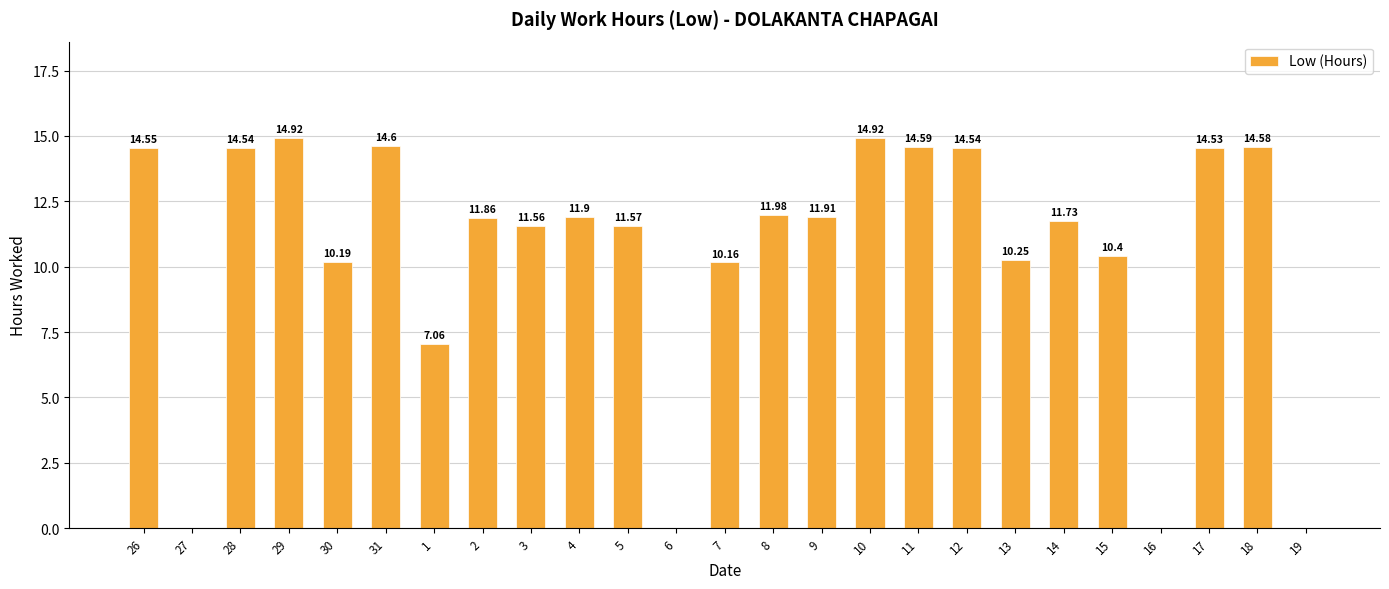

What is the sum of all values?

262.3